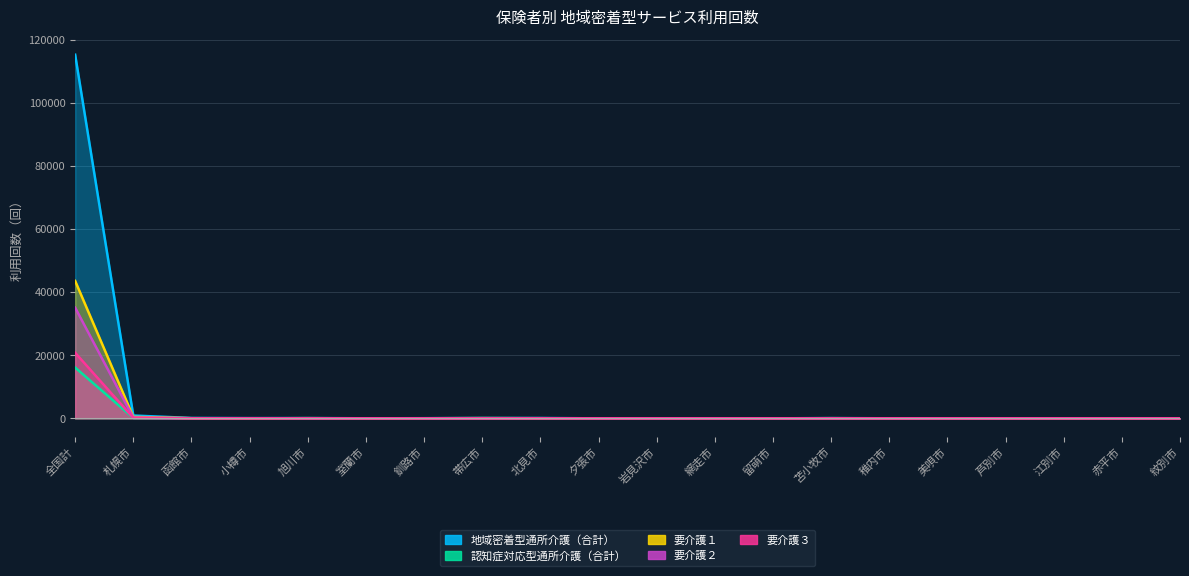

What is the highest value of the 認知症対応型通所介護（合計） series?

16082